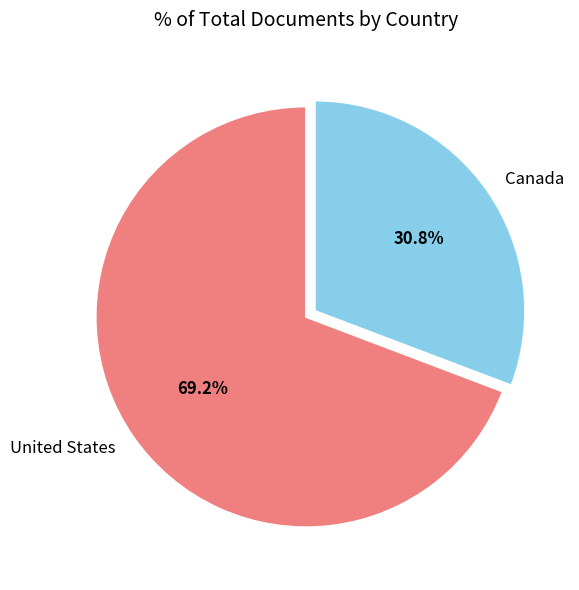

What is the total percentage of United States and Canada?

100.0%